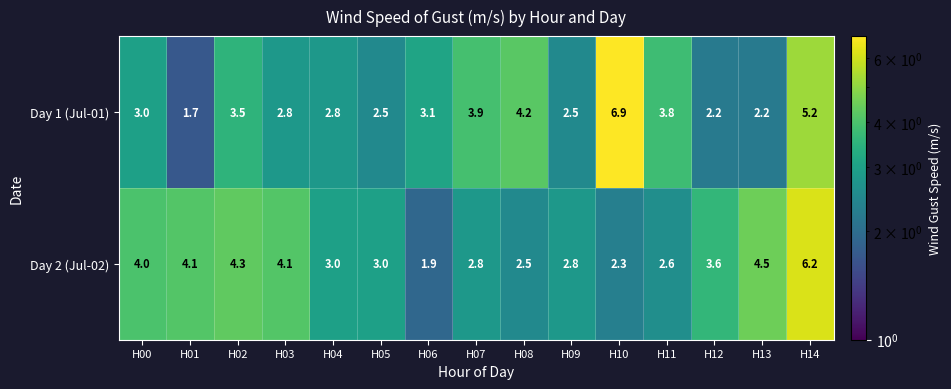

What is the average value of the Day 1 (Jul-01) series?

3.4